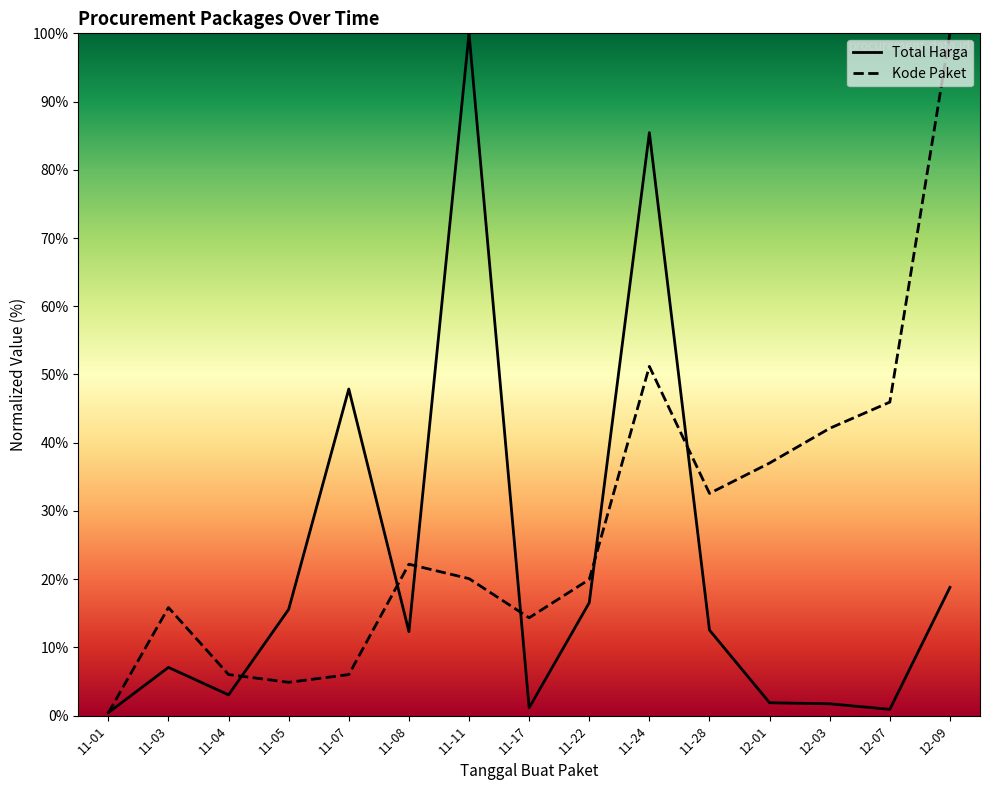

What is the difference between the maximum and minimum values in the Total Harga series?

99.6